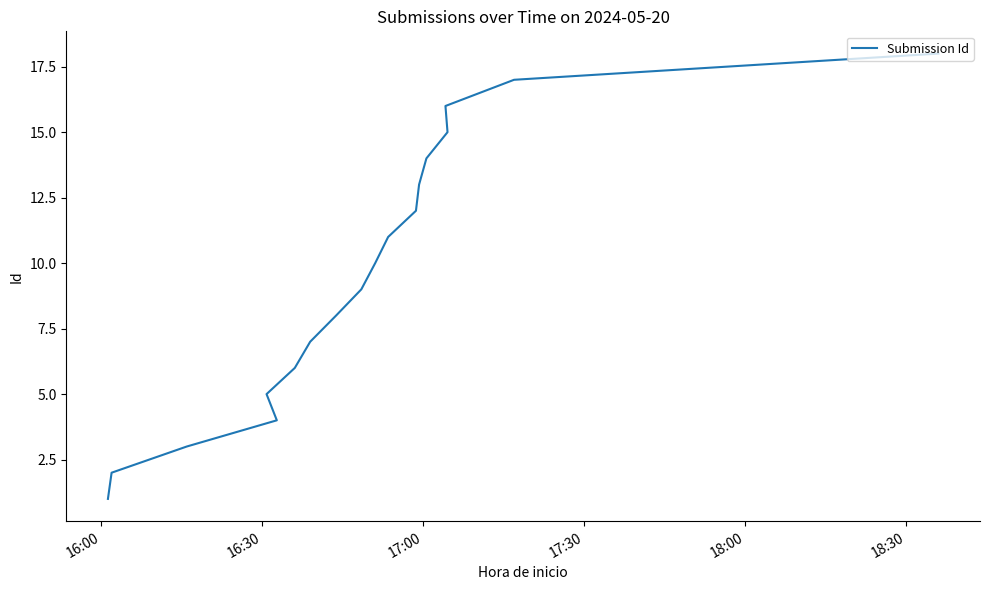

Which label corresponds to the smallest value in the chart?

16:00